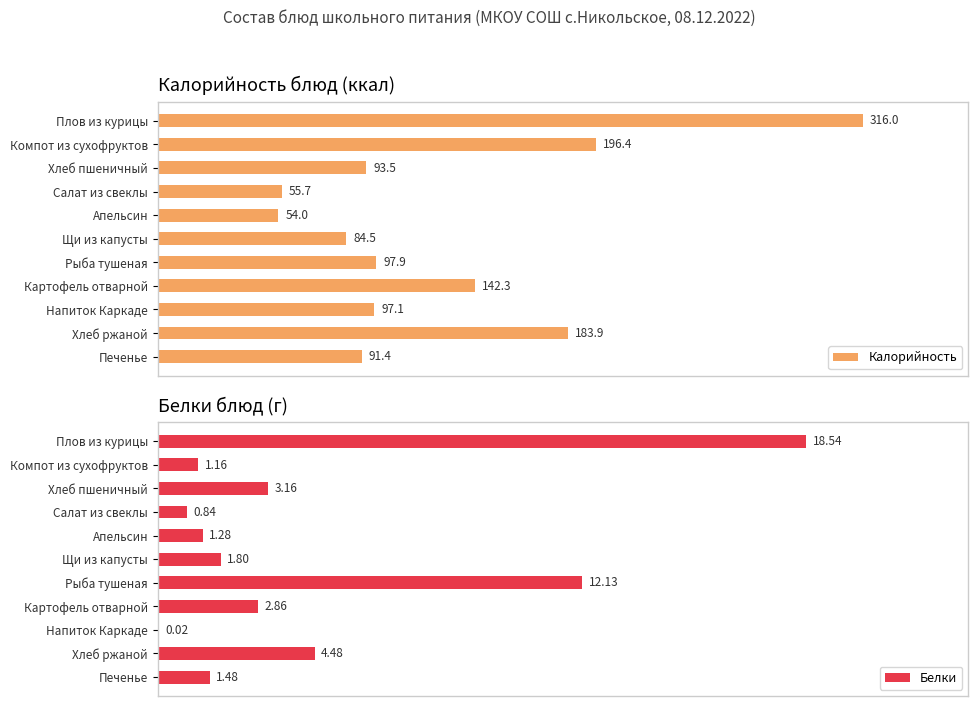

Which series has the largest total across all categories?

Калорийность